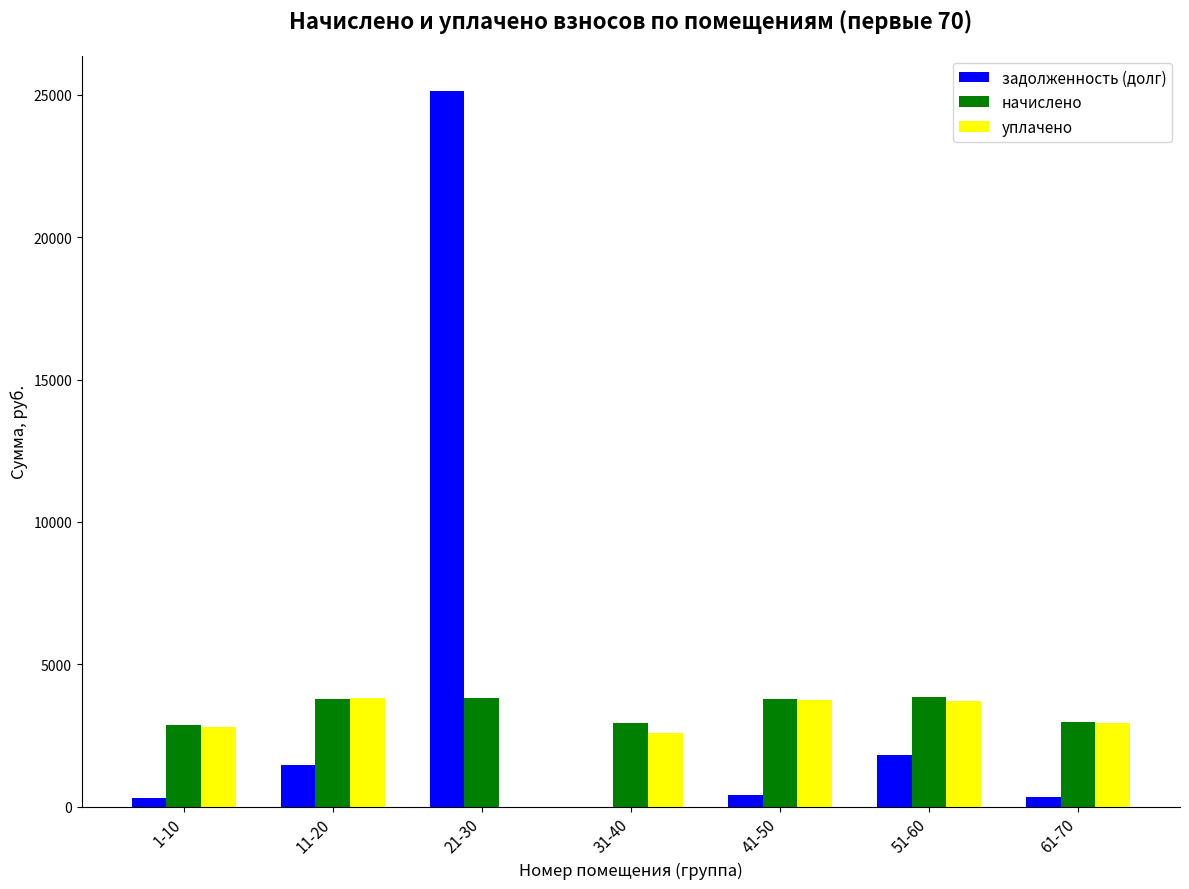

Between 1-10 and 51-60, which series saw the biggest shift?

задолженность (долг)